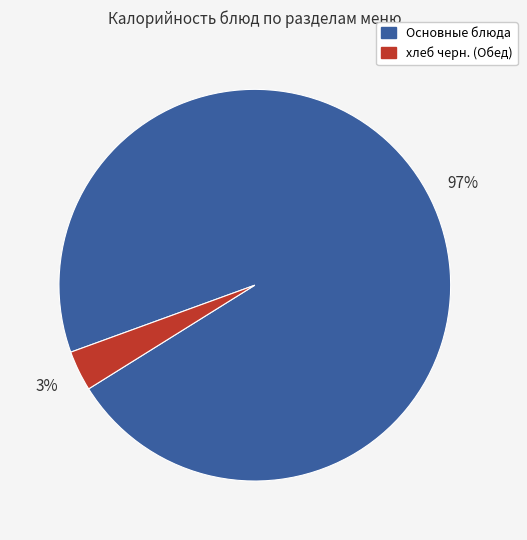

Does any single category account for the majority?

Yes